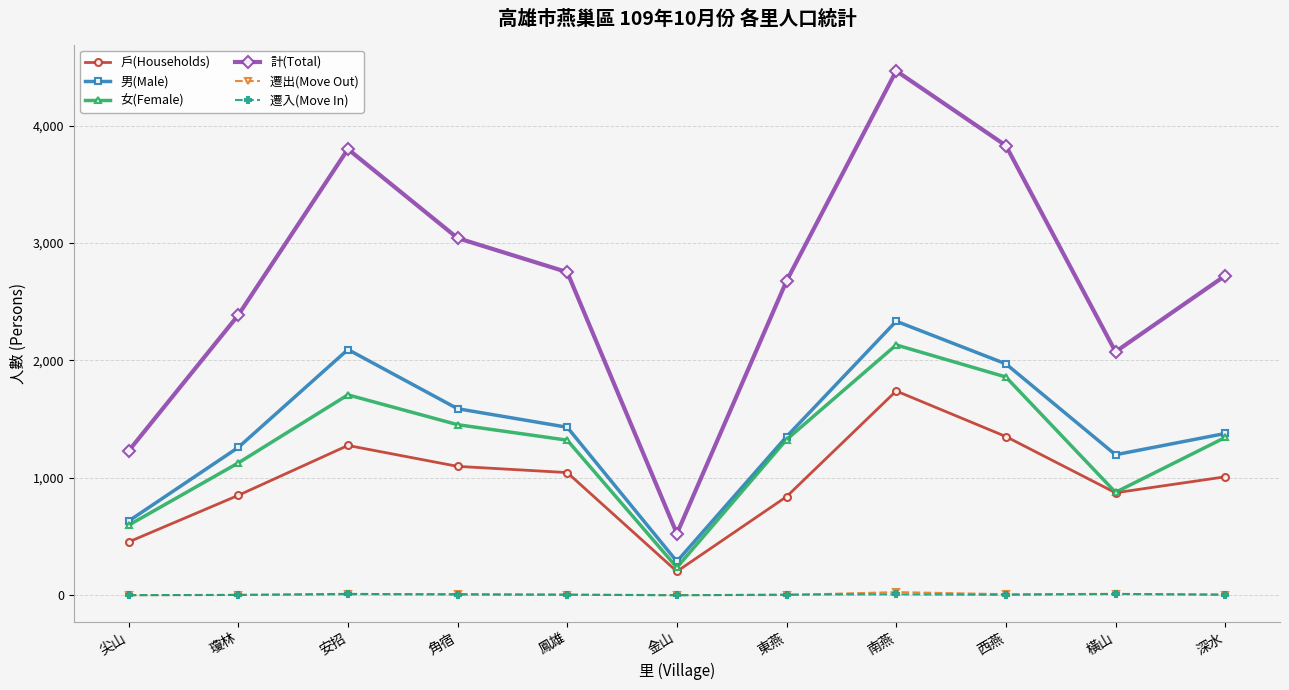

True or false: 女(Female) has more than 0 interior local peaks.

True